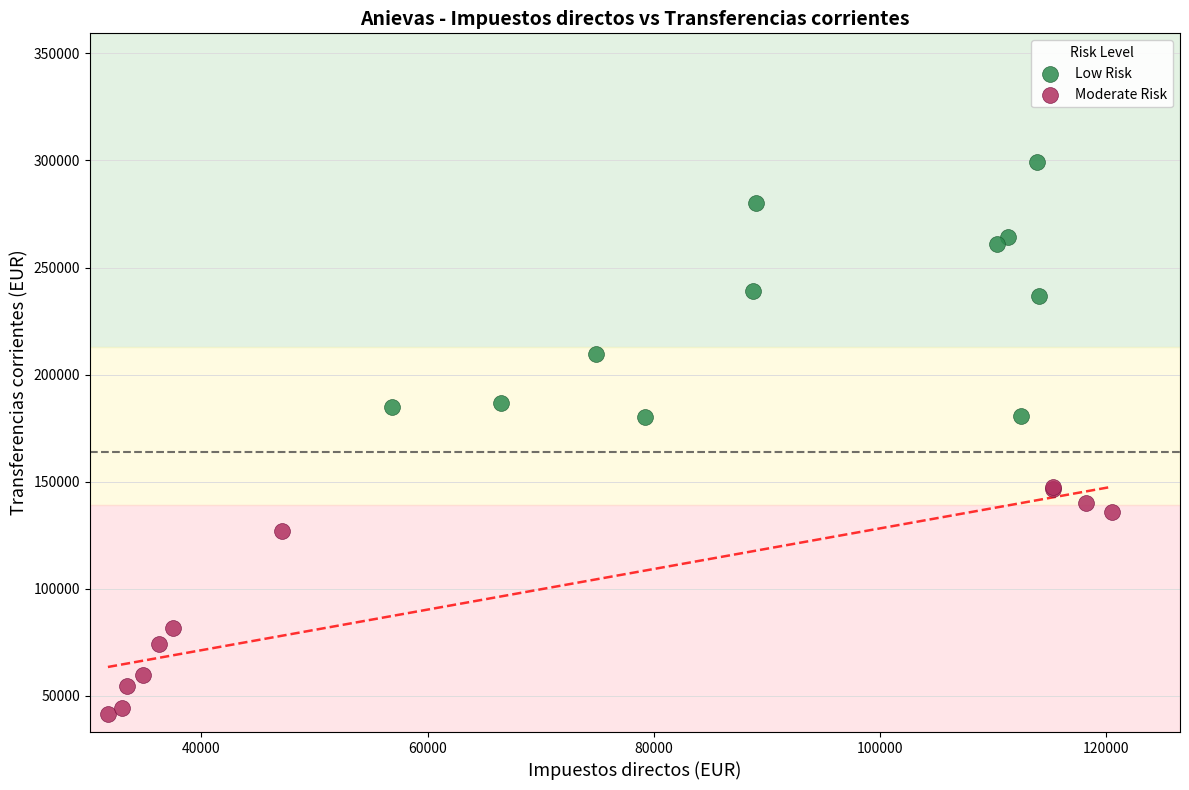

Which series contains the highest Y value?

Low Risk